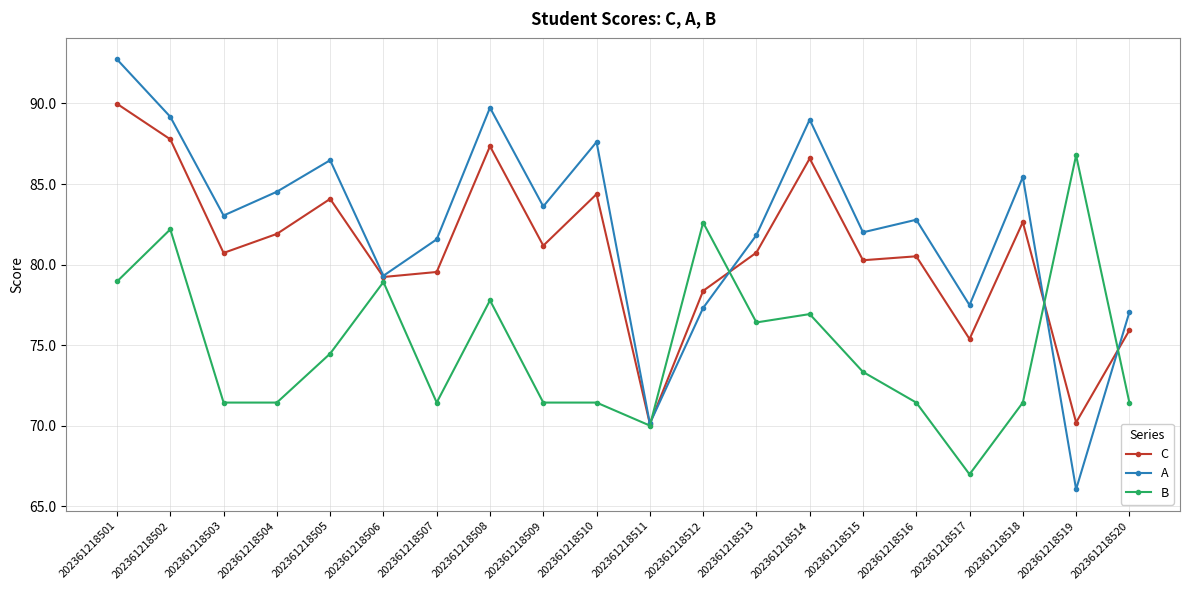

At which category is the sum across all series the highest?

202361218501